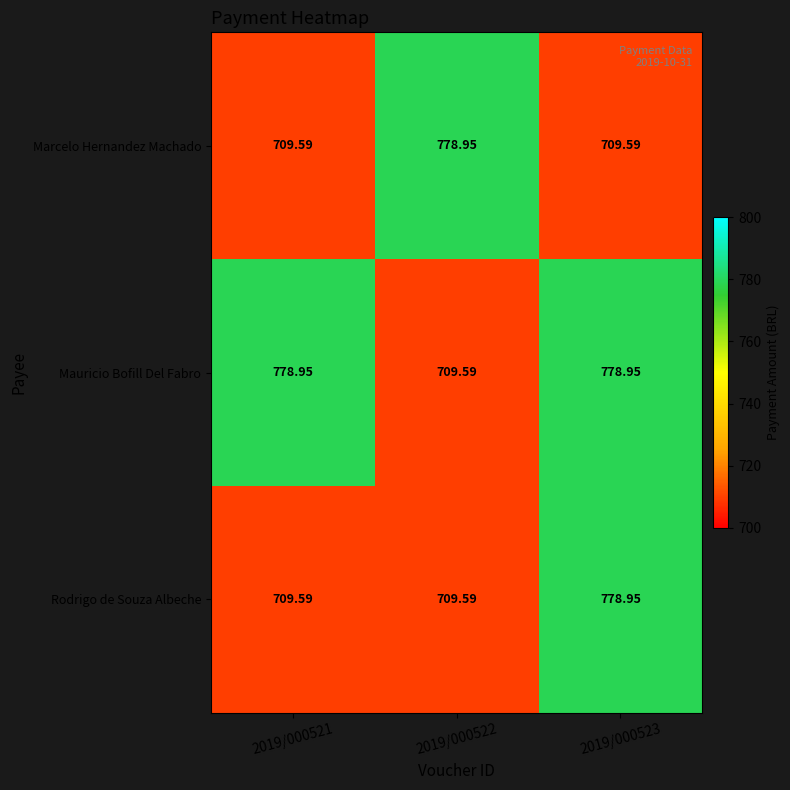

Which series has the largest total across all categories?

Mauricio Bofill Del Fabro